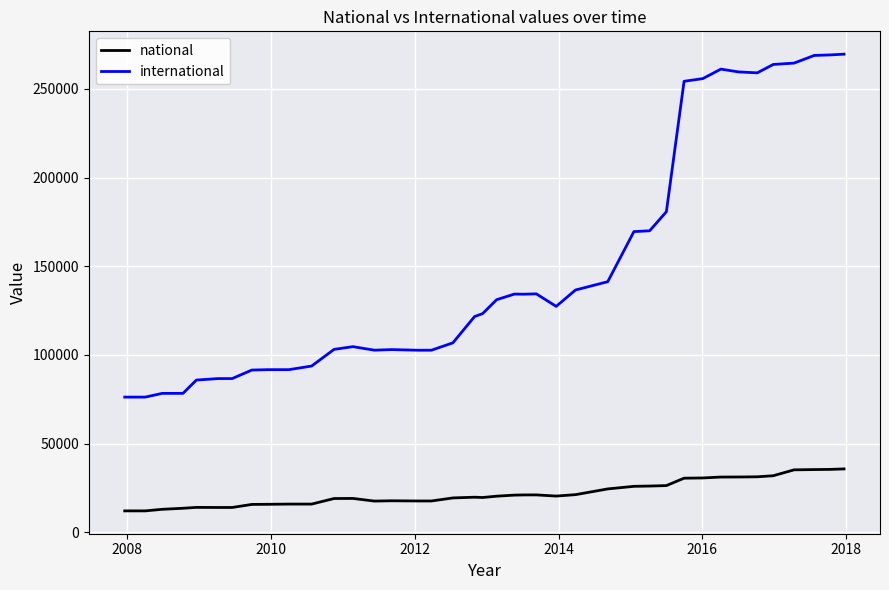

What is the lowest value of the international series?

76220